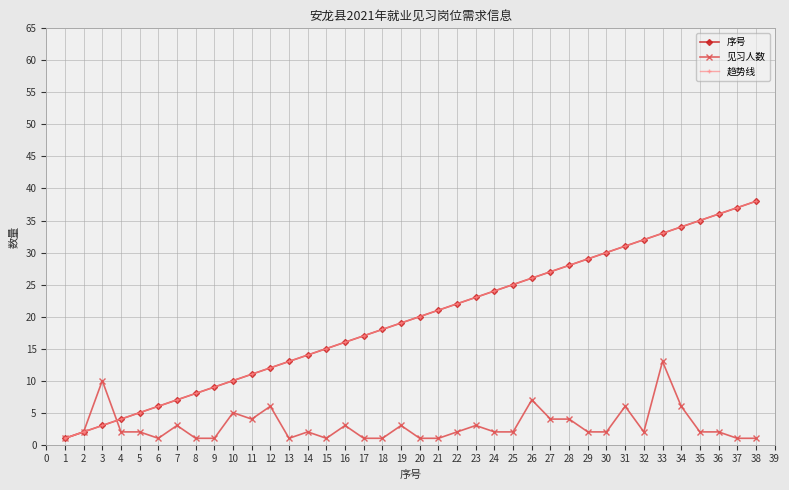

True or false: 趋势线 and 见习人数 cross at least once.

True